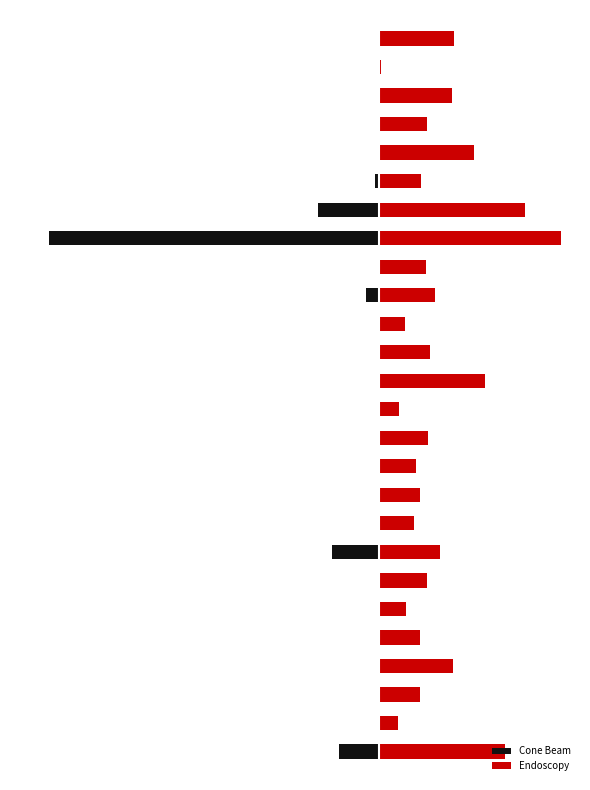

At which category is the sum across all series the highest?

13